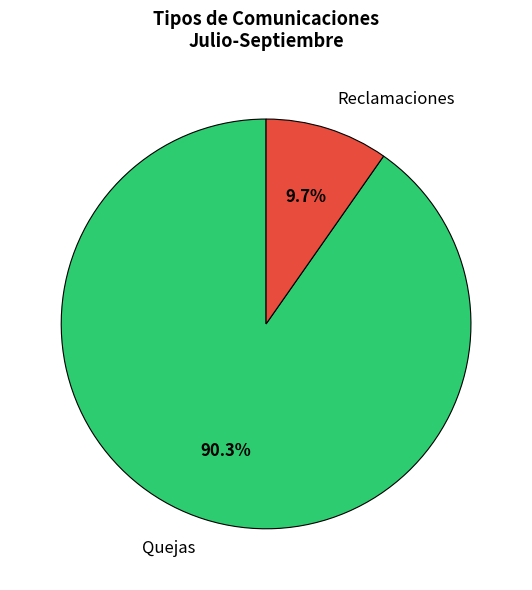

Which category has the biggest portion of the pie?

Quejas